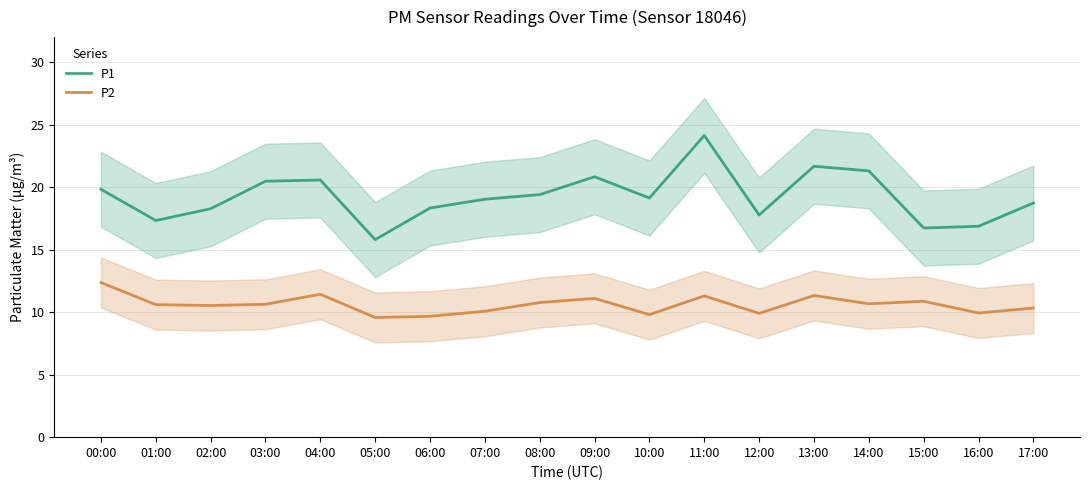

Reading left to right, extract all data points from this chart.

P1: 00:00=19.8	01:00=17.3	02:00=18.3	03:00=20.5	04:00=20.6	05:00=15.8	06:00=18.3	07:00=19.0	08:00=19.4	09:00=20.8	10:00=19.1	11:00=24.1	12:00=17.8	13:00=21.7	14:00=21.3	15:00=16.7	16:00=16.9	17:00=18.7
P2: 00:00=12.4	01:00=10.6	02:00=10.5	03:00=10.6	04:00=11.4	05:00=9.6	06:00=9.7	07:00=10.1	08:00=10.8	09:00=11.1	10:00=9.8	11:00=11.3	12:00=9.9	13:00=11.3	14:00=10.7	15:00=10.9	16:00=9.9	17:00=10.3